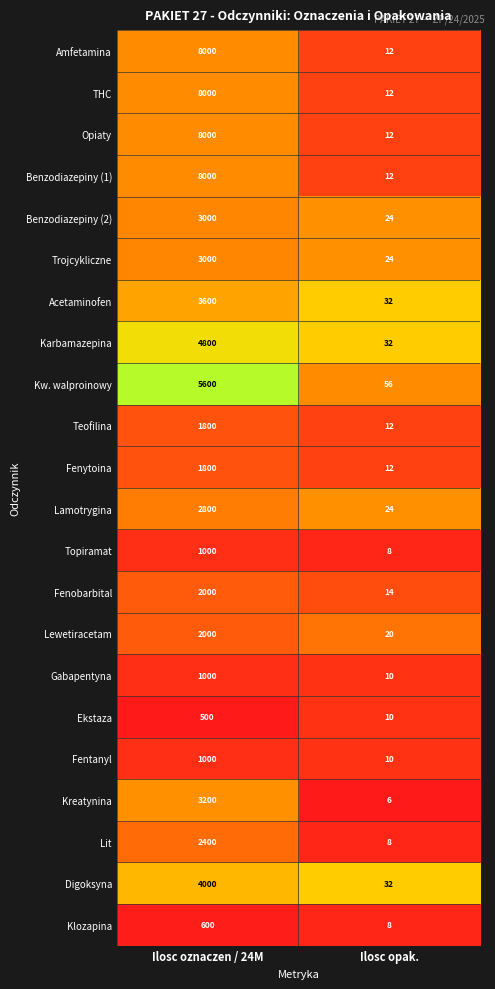

The Lit series shows 3 at Ilosc opak.. True or false?

False